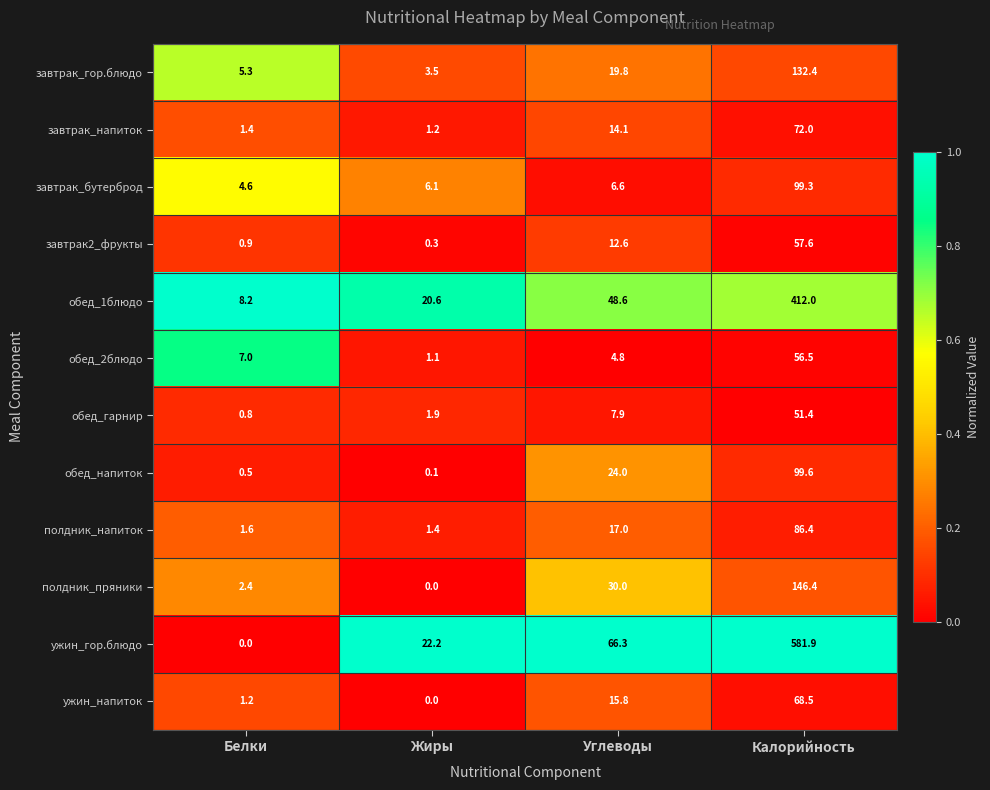

How many categories are shown in the chart?

4